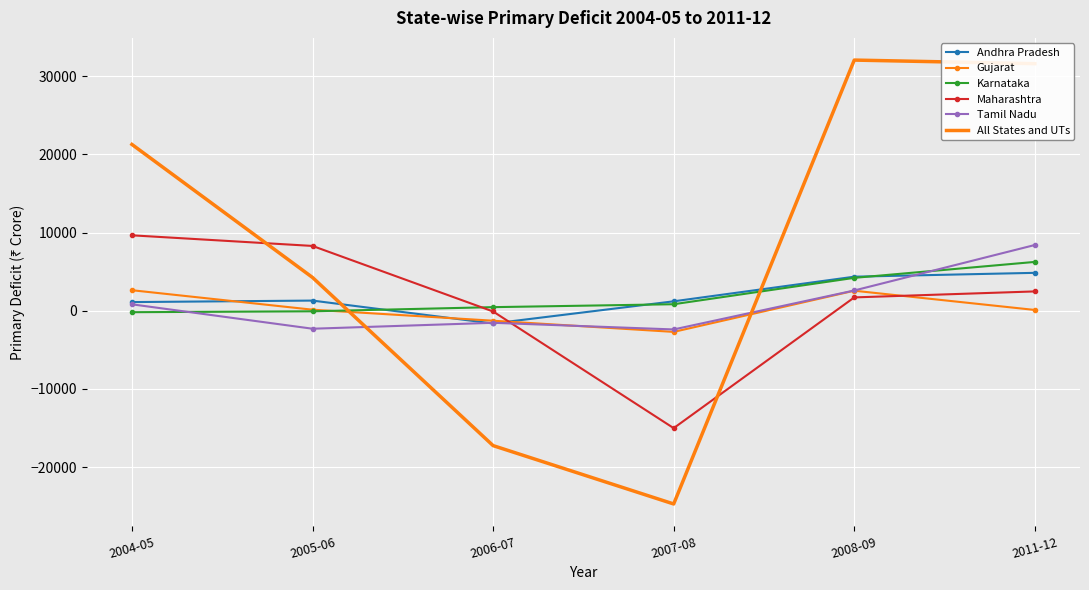

Which series ends up on top after the final intersection of Karnataka and Maharashtra?

Karnataka